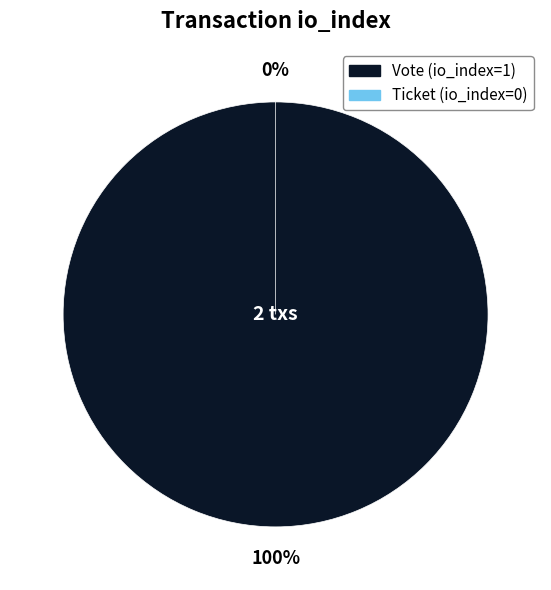

The Ticket slice represents 0% of the pie. True or false?

True